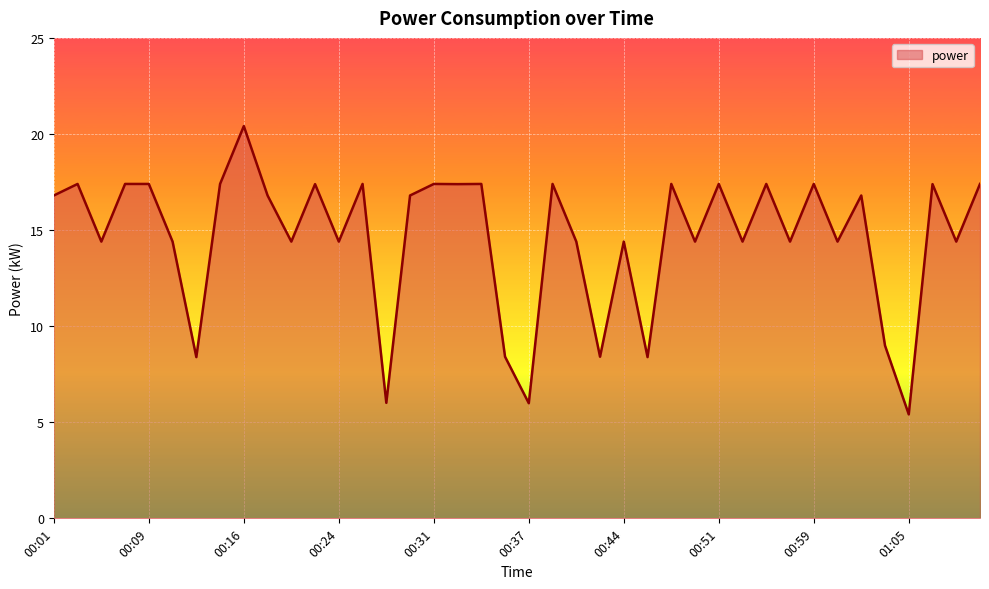

How many lines are shown in the chart?

1